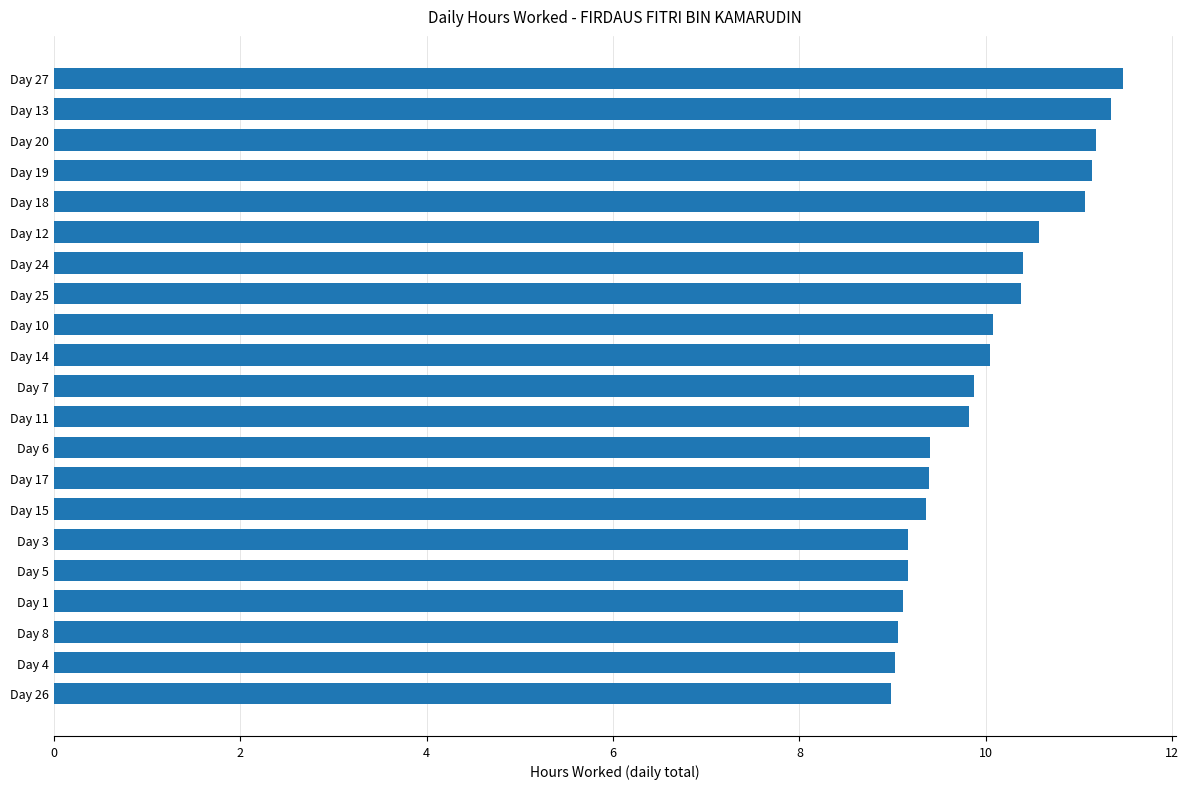

What is the value of the 7th bar from the top?

10.4